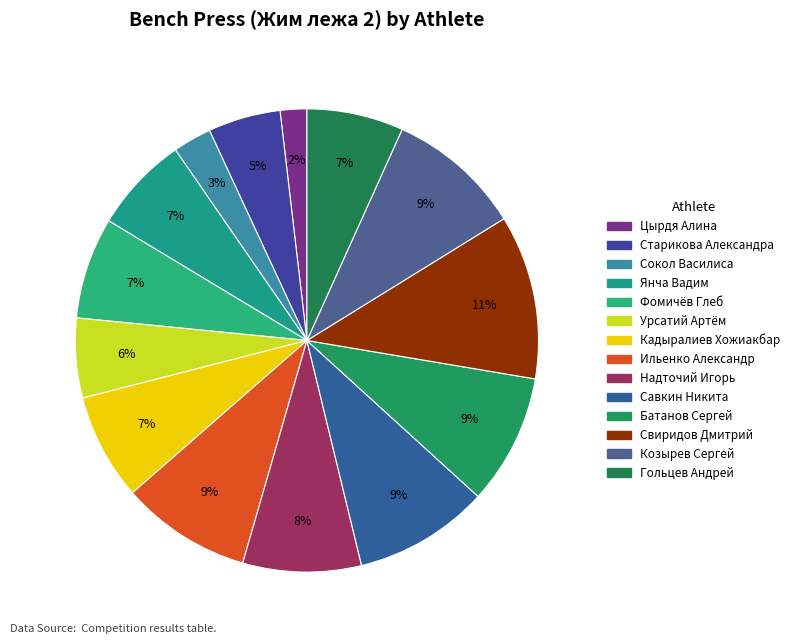

What is the ratio of the value at Савкин Никита to the value at Фомичёв Глеб?

1.3